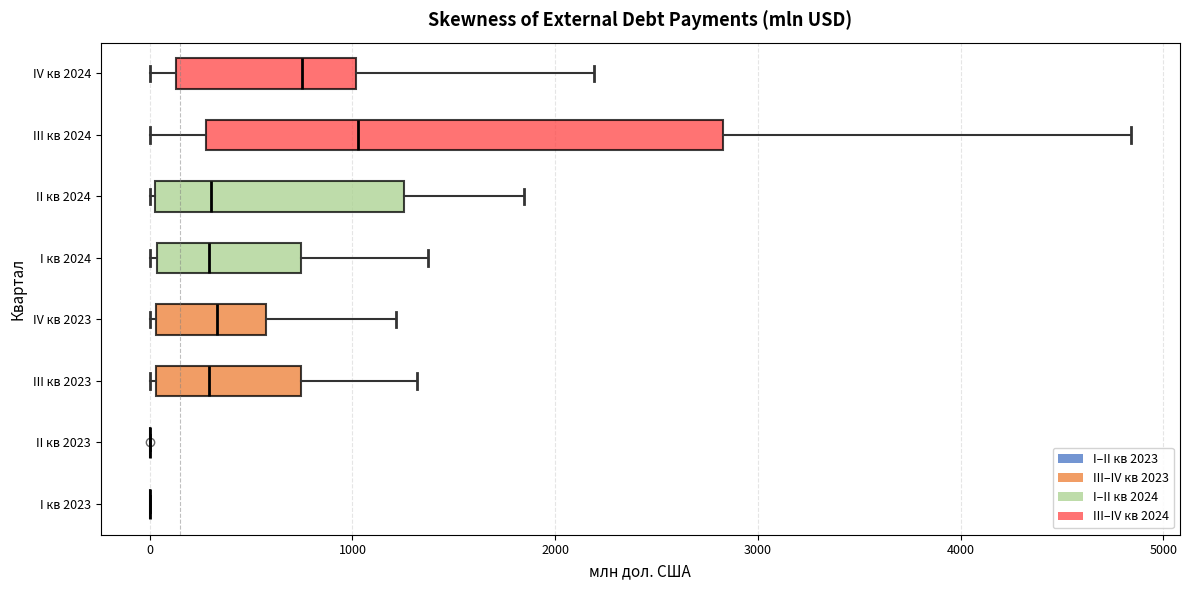

Reading bottom to top, transcribe this box plot: for each box, give where its median line is, the range the box spans, and where its two whiskers end, as read against the x-axis. The values are not printed on the chart, so give them approximately, as read against the axis.

I кв 2023: box collapsed to a line at 0, whiskers 0 to 0
II кв 2023: box collapsed to a line at 0, whiskers 0 to 0
III кв 2023: median 300, box 0 to 700, whiskers 0 (just left of the box's left edge) to 1300
IV кв 2023: median 300, box 0 to 600, whiskers 0 (just left of the box's left edge) to 1200
I кв 2024: median 300, box 0 to 700, whiskers 0 (just left of the box's left edge) to 1400
II кв 2024: median 300, box 0 to 1300, whiskers 0 to 1800
III кв 2024: median 1000, box 300 to 2800, whiskers 0 to 4800
IV кв 2024: median 700, box 100 to 1000, whiskers 0 to 2200